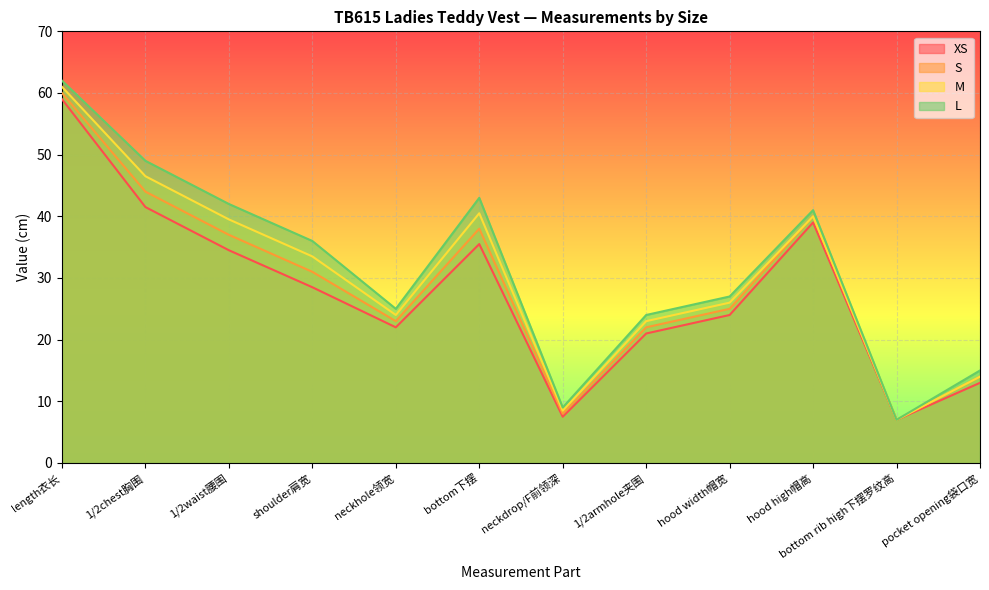

What is the approximate value of S at pocket opening袋口宽?

14.0